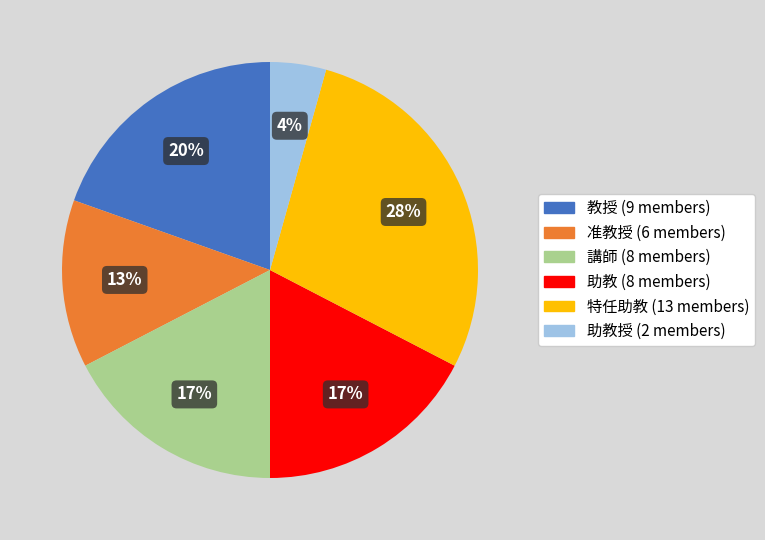

To the nearest percent, what is the difference between the largest and smallest slice percentages?

24%